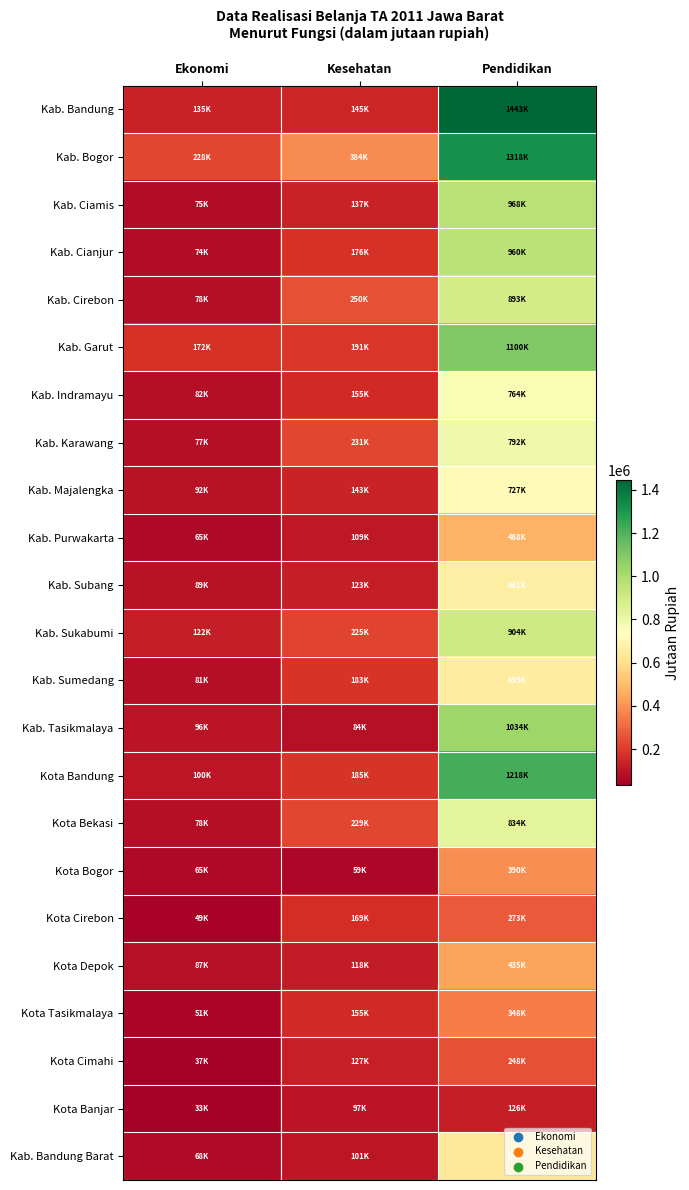

Reading left to right, transcribe all the data shown in this chart.

Kab. Bandung: Ekonomi=135490.0	Kesehatan=144909.2	Pendidikan=1443498.4
Kab. Bogor: Ekonomi=227952.0	Kesehatan=384247.1	Pendidikan=1317868.8
Kab. Ciamis: Ekonomi=75069.4	Kesehatan=137402.3	Pendidikan=968475.3
Kab. Cianjur: Ekonomi=73826.2	Kesehatan=176147.2	Pendidikan=960459.0
Kab. Cirebon: Ekonomi=77862.8	Kesehatan=249848.9	Pendidikan=892550.5
Kab. Garut: Ekonomi=171842.1	Kesehatan=191131.4	Pendidikan=1100366.2
Kab. Indramayu: Ekonomi=81808.2	Kesehatan=154966.0	Pendidikan=764334.0
Kab. Karawang: Ekonomi=77437.6	Kesehatan=231008.2	Pendidikan=792355.5
Kab. Majalengka: Ekonomi=91945.5	Kesehatan=142861.6	Pendidikan=726644.0
Kab. Purwakarta: Ekonomi=65331.2	Kesehatan=109123.5	Pendidikan=468211.9
Kab. Subang: Ekonomi=89434.8	Kesehatan=122889.3	Pendidikan=661200.0
Kab. Sukabumi: Ekonomi=121757.7	Kesehatan=224821.1	Pendidikan=904320.7
Kab. Sumedang: Ekonomi=80597.4	Kesehatan=183234.6	Pendidikan=658755.5
Kab. Tasikmalaya: Ekonomi=96121.2	Kesehatan=84121.4	Pendidikan=1033575.1
Kota Bandung: Ekonomi=100078.1	Kesehatan=184731.4	Pendidikan=1218271.3
Kota Bekasi: Ekonomi=78040.6	Kesehatan=228509.6	Pendidikan=833812.2
Kota Bogor: Ekonomi=64529.2	Kesehatan=59186.6	Pendidikan=390192.2
Kota Cirebon: Ekonomi=49101.9	Kesehatan=168992.5	Pendidikan=272689.5
Kota Depok: Ekonomi=86958.3	Kesehatan=117530.3	Pendidikan=435410.9
Kota Tasikmalaya: Ekonomi=50874.6	Kesehatan=155324.8	Pendidikan=348321.8
Kota Cimahi: Ekonomi=36818.9	Kesehatan=126759.1	Pendidikan=248334.3
Kota Banjar: Ekonomi=32841.1	Kesehatan=97028.7	Pendidikan=125973.6
Kab. Bandung Barat: Ekonomi=67553.7	Kesehatan=101058.1	Pendidikan=643327.3